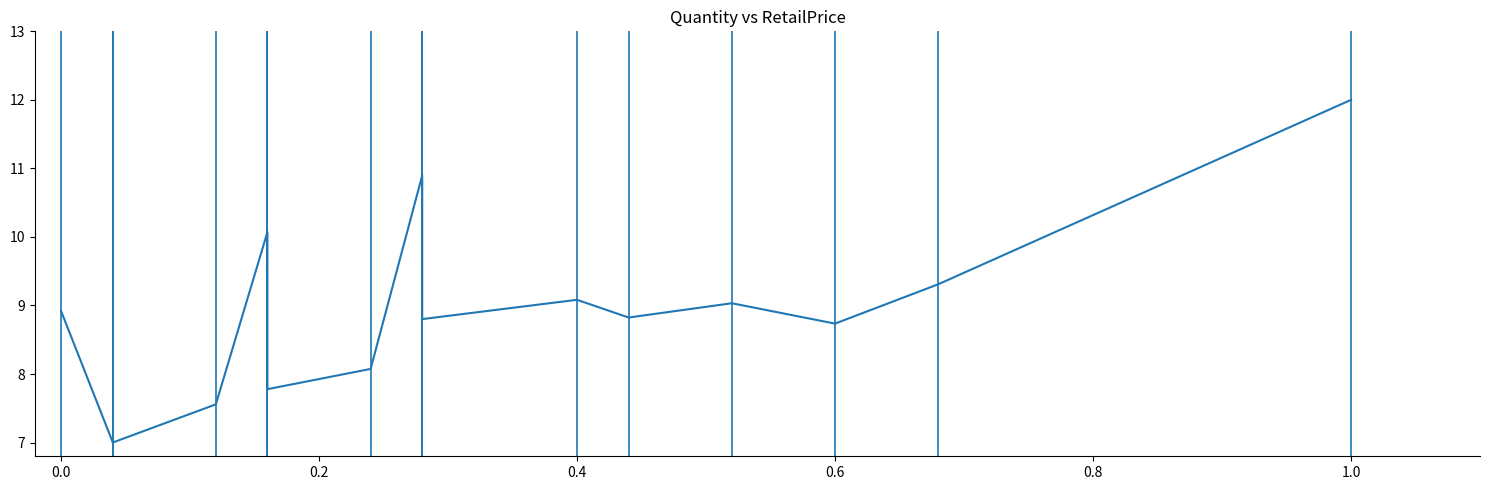

The chart shows a value of 16.8 at 1.0. True or false?

False